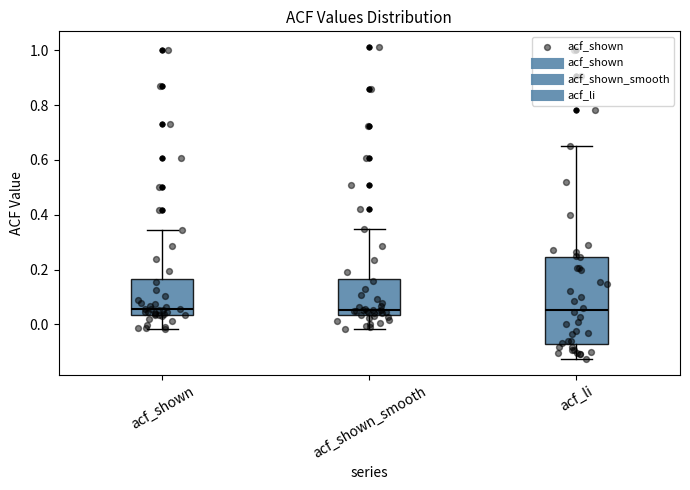

Reading left to right, read every box against the y-axis: the position of its median line, the range the box covers, and the ends of its whiskers. The values are not printed on the chart, so give them approximately, as read against the axis.

acf_shown: median 0.06, box 0.04 to 0.16, whiskers -0.02 to 0.34
acf_shown_smooth: median 0.06, box 0.04 to 0.16, whiskers -0.02 to 0.34
acf_li: median 0.06, box -0.06 to 0.24, whiskers -0.12 to 0.64